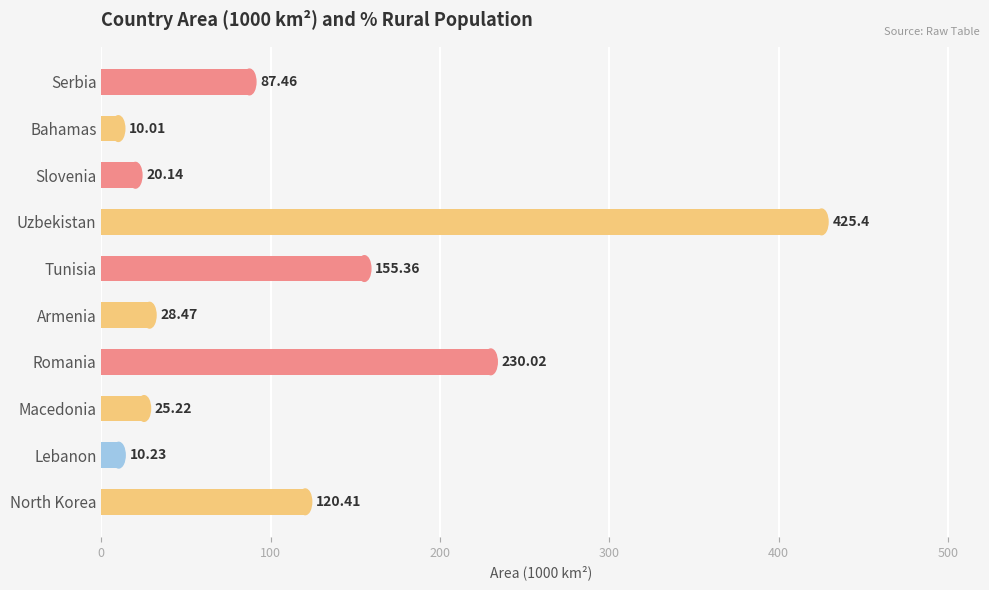

List the labels in order of value, largest first.

Uzbekistan, Romania, Tunisia, North Korea, Serbia, Armenia, Macedonia, Slovenia, Lebanon, Bahamas